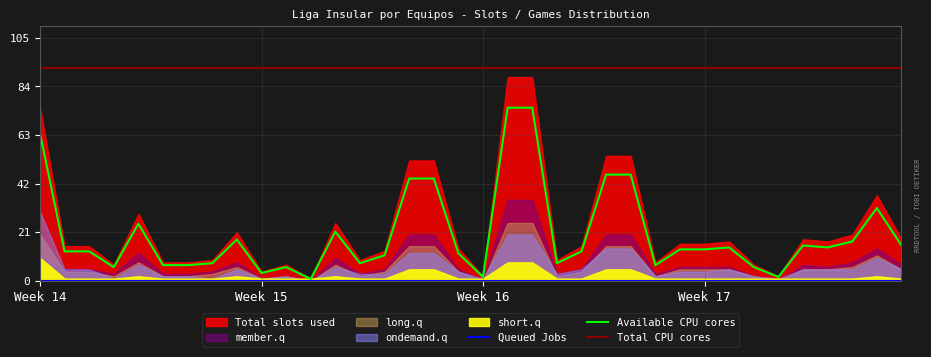

True or false: Available CPU cores and Total CPU cores intersect in this chart.

False